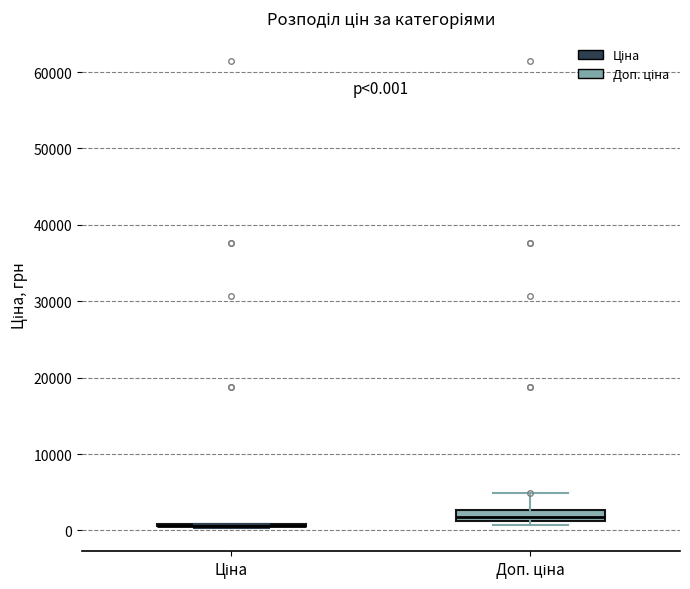

Which box is the tallest, from its lower edge to its upper edge?

Доп. ціна